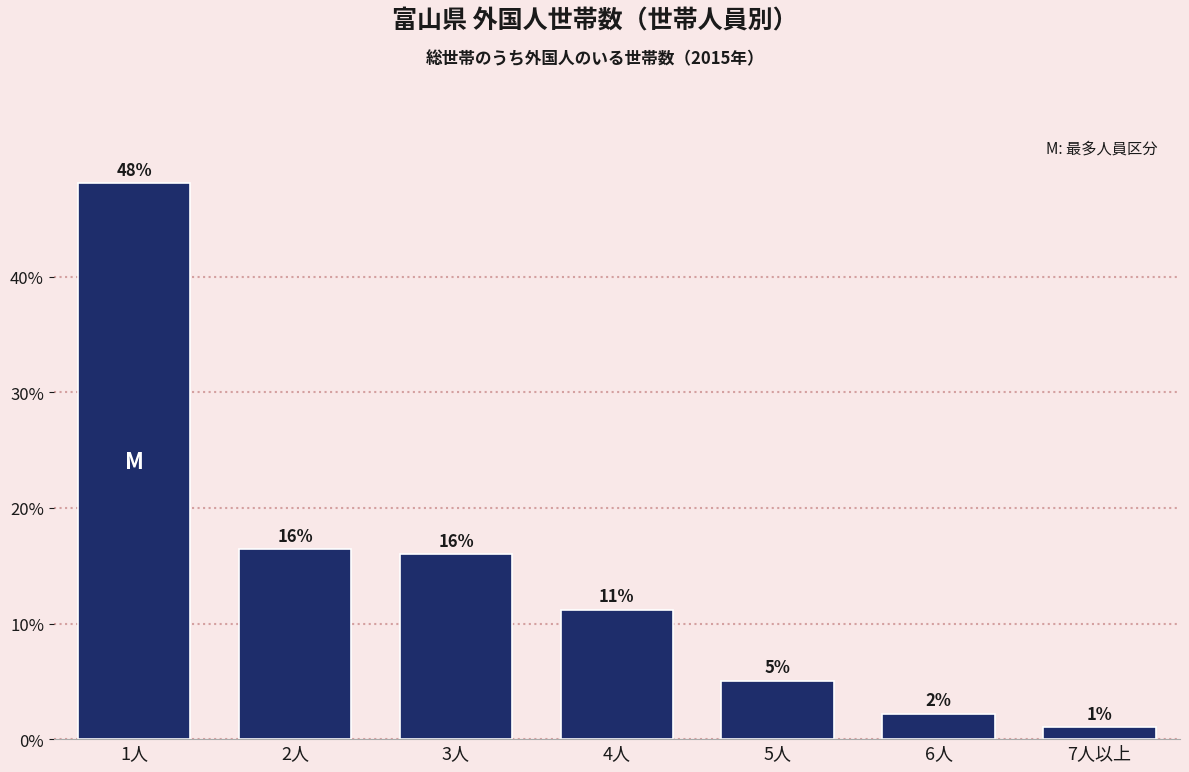

At which label does the data first exceed 11?

1人